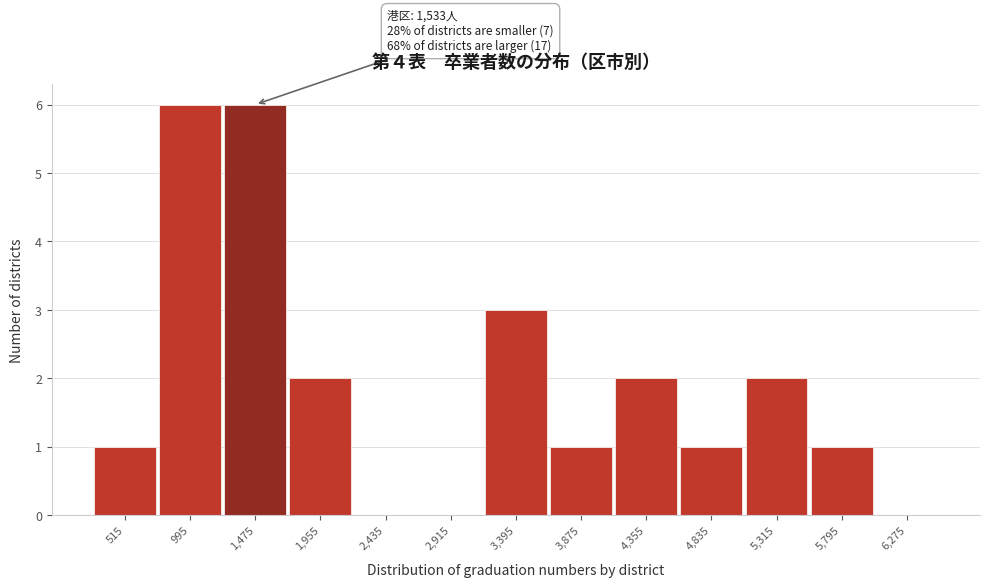

Reading left to right, what are all the values shown in this chart?

515=1	995=6	1,475=6	1,955=2	2,435=0	2,915=0	3,395=3	3,875=1	4,355=2	4,835=1	5,315=2	5,795=1	6,275=0